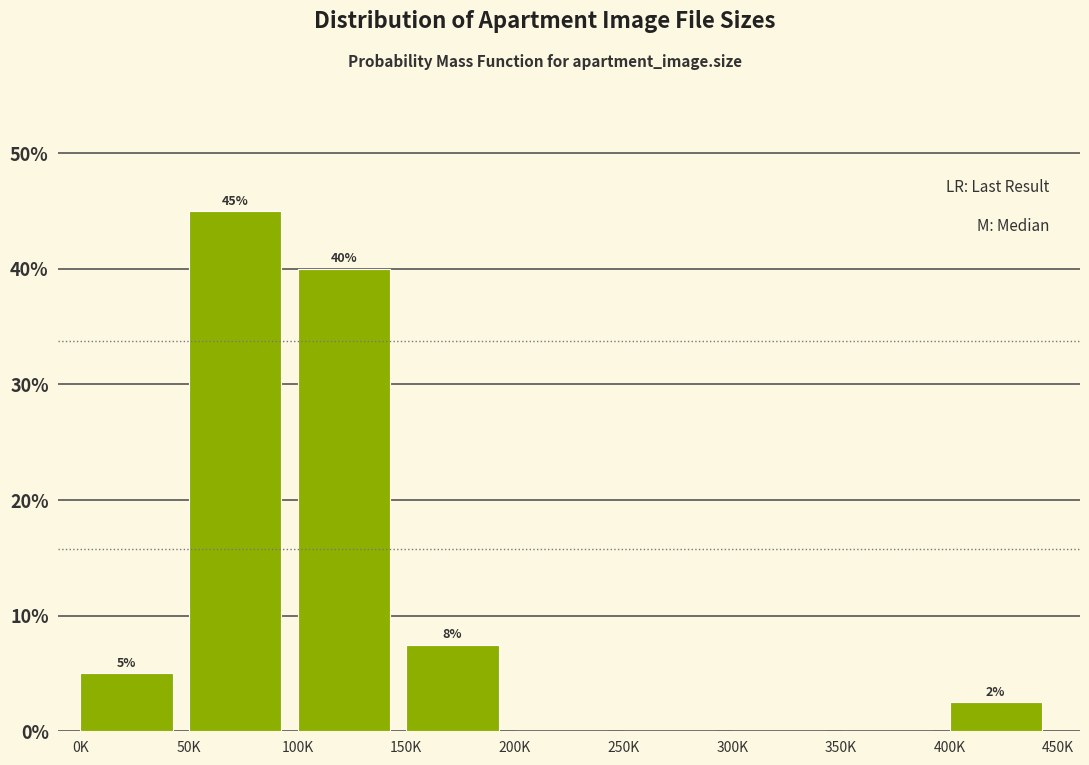

Read the value at 150K.

7.5